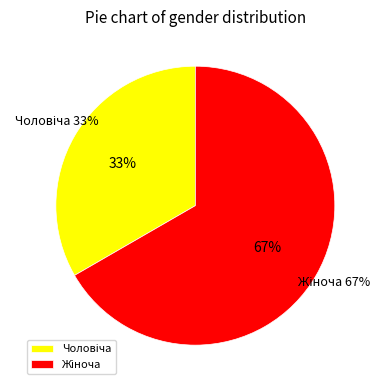

Rank the categories by value from highest to lowest.

Жіноча, Чоловіча